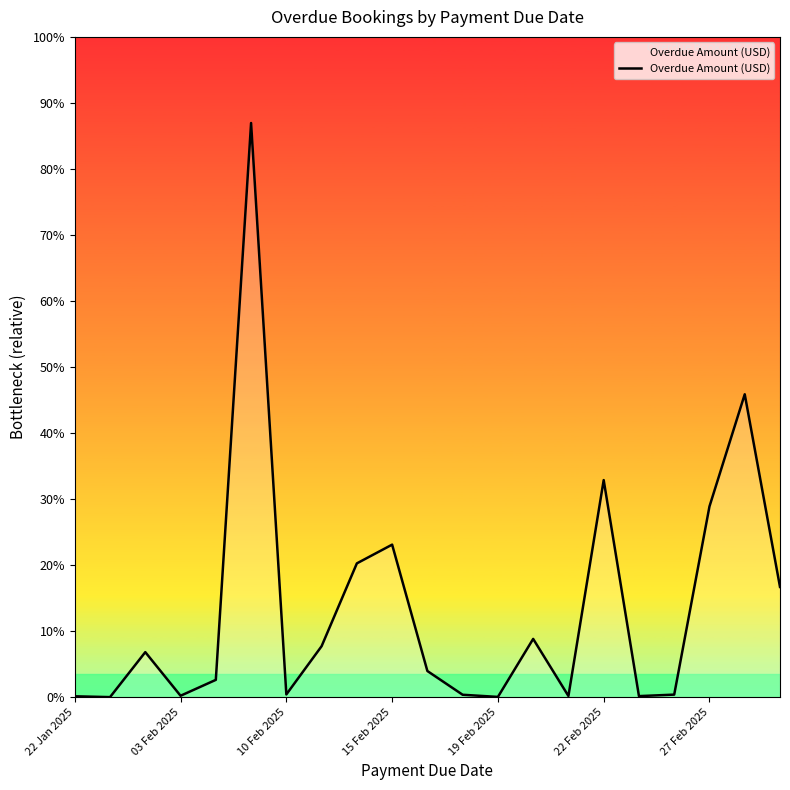

At which label is the value closest to 35202?

19